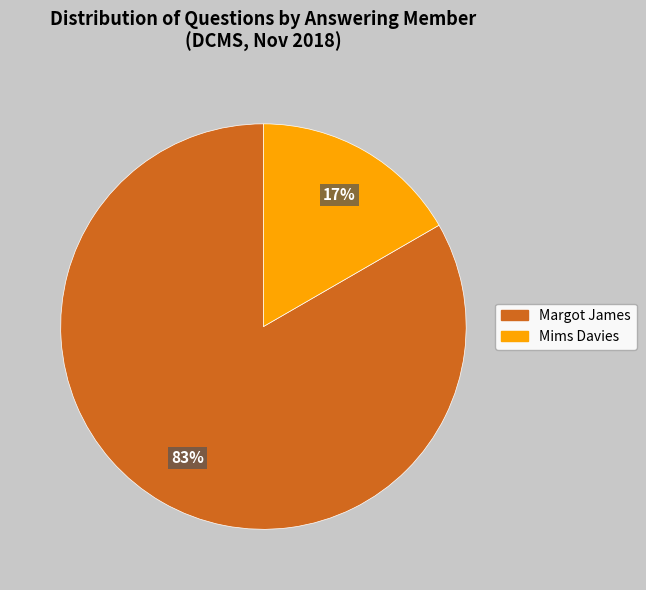

How many slices are in this pie chart?

2